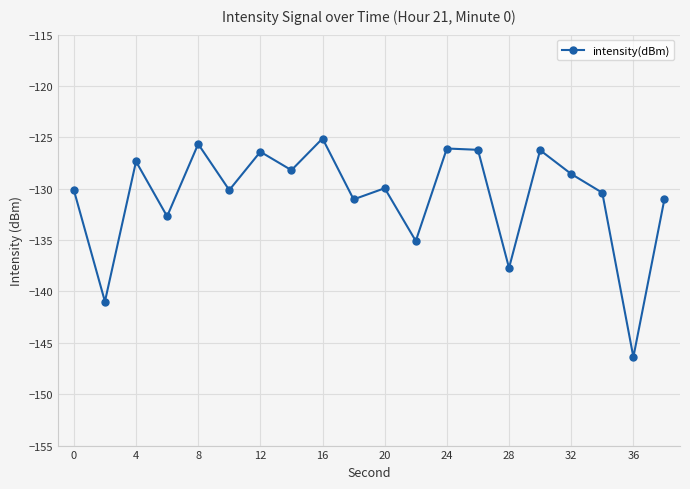

What is the sum of all values?

-2615.3